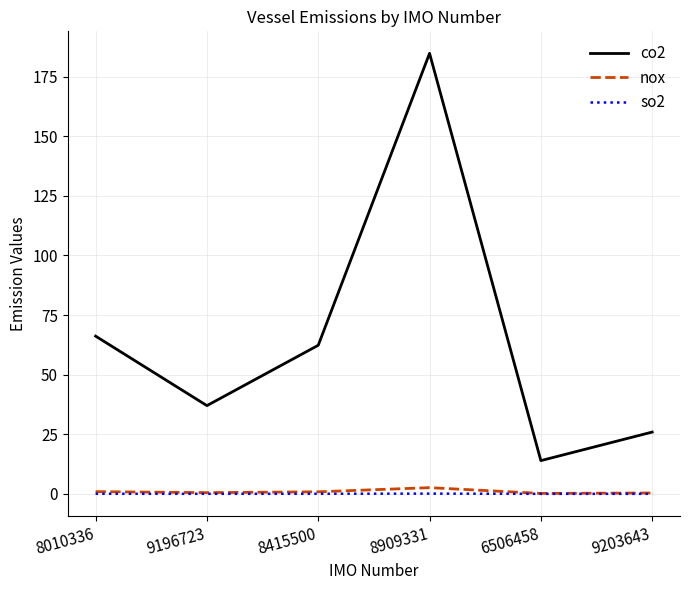

At which category does the chart reach its peak across all series?

8909331